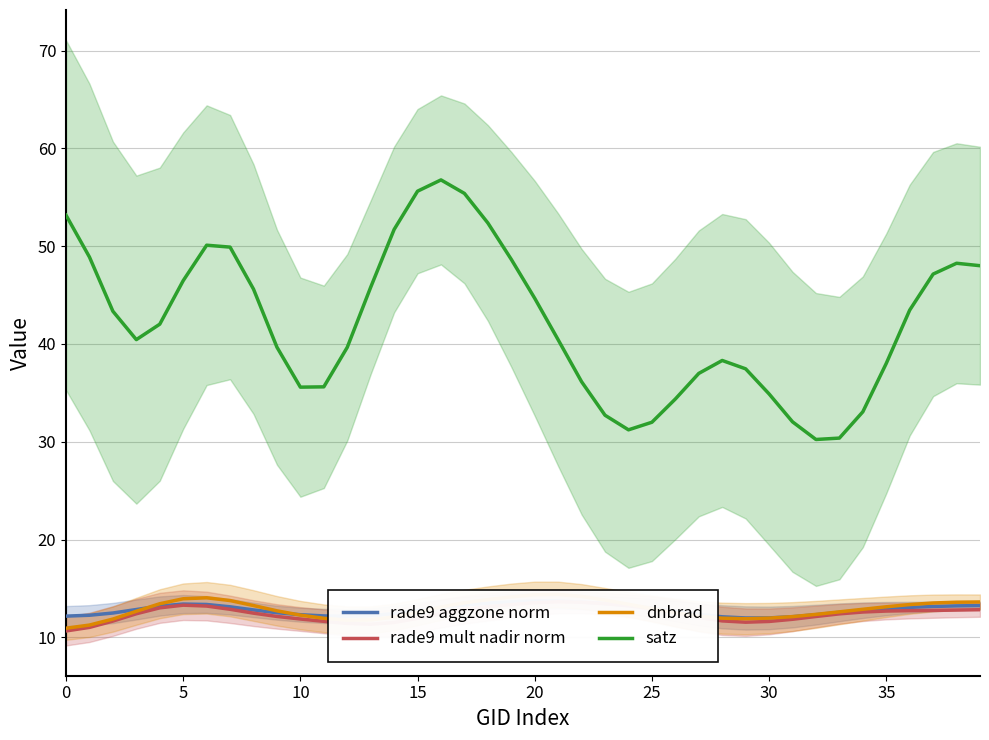

Which category has the highest value in the rade9 mult nadir norm series?

21